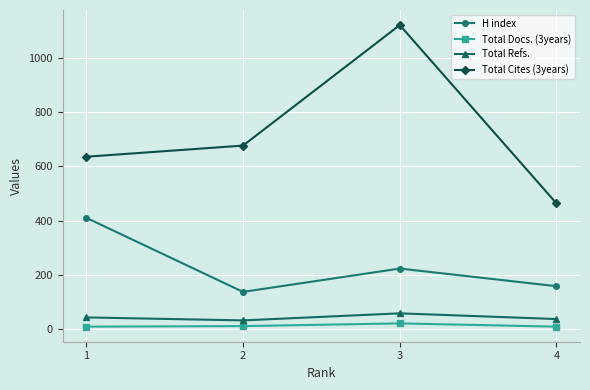

What is the total value across all series at 1?

1097